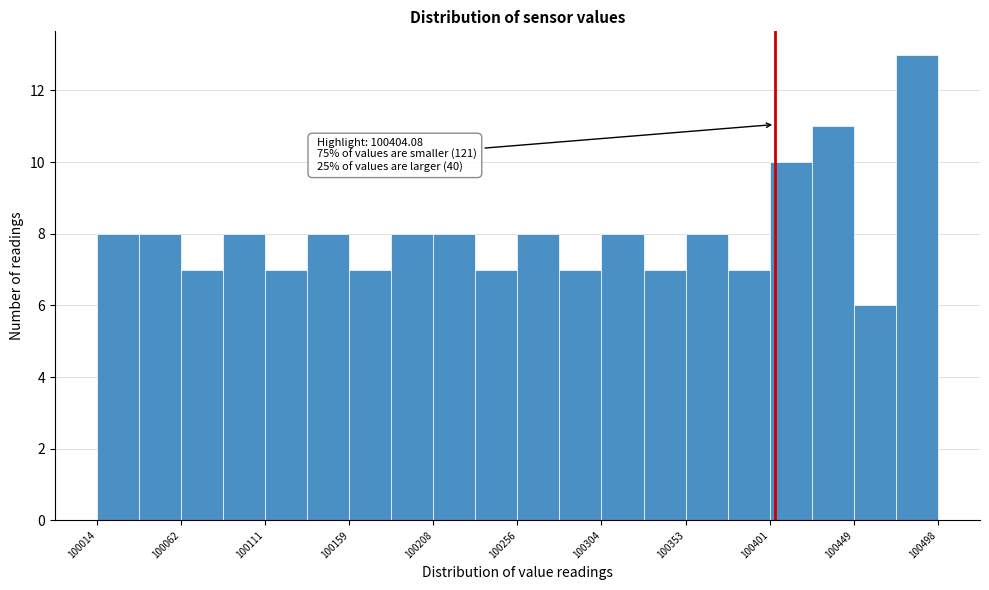

Which range on the x-axis has the tallest bar?

100475 to 100500